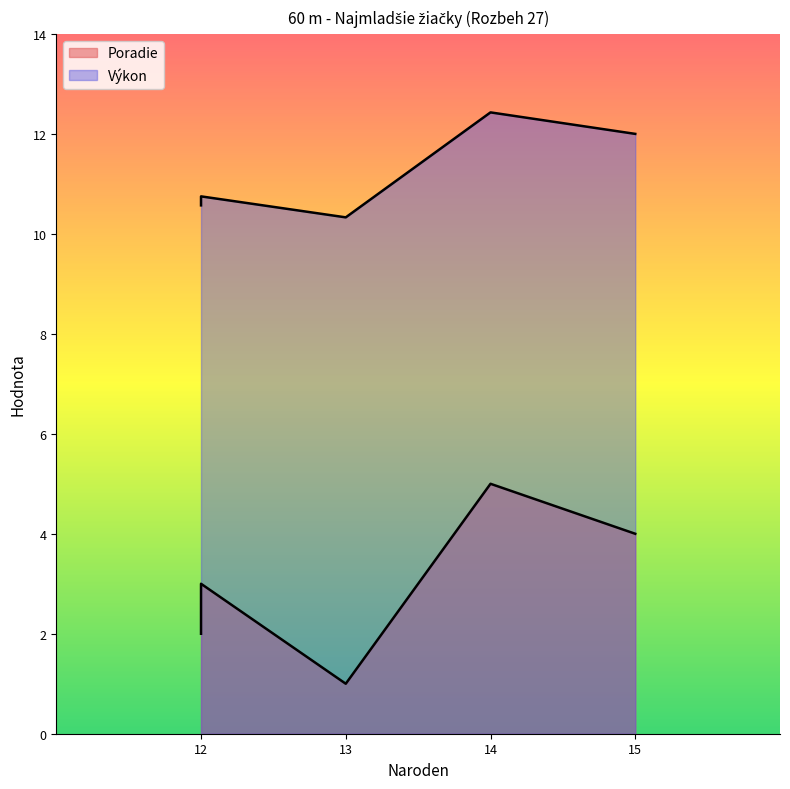

Rank the series by their average value, from highest to lowest.

Výkon, Poradie